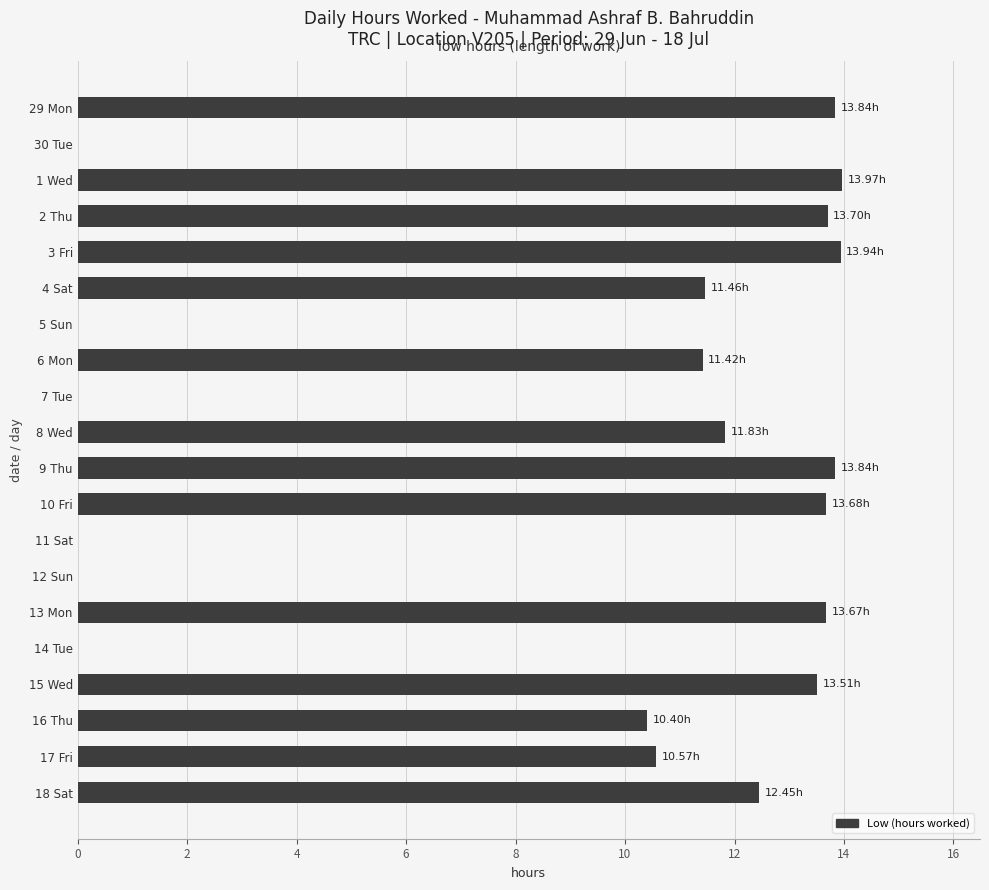

At which label is the value closest to 6?

16 Thu